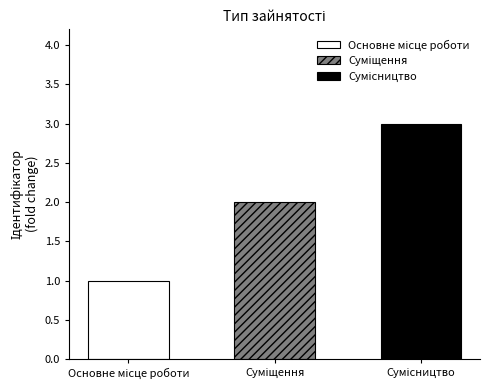

True or false: the data shows 0 at Основне місце роботи.

False